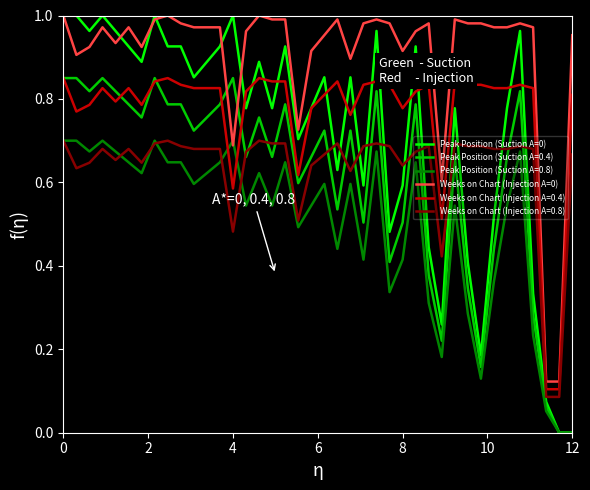

Which series has the largest total across all categories?

Weeks on Chart (Injection A=0)